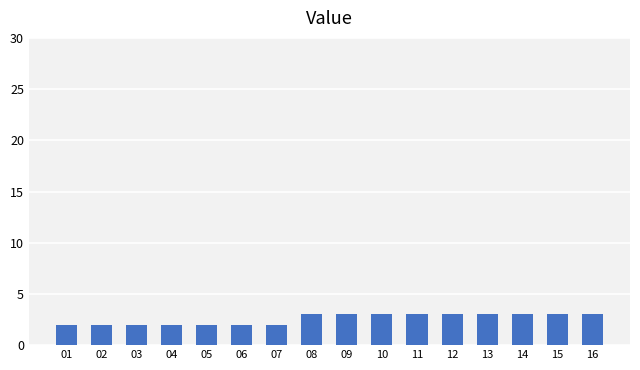

How many data points does each series have?

16